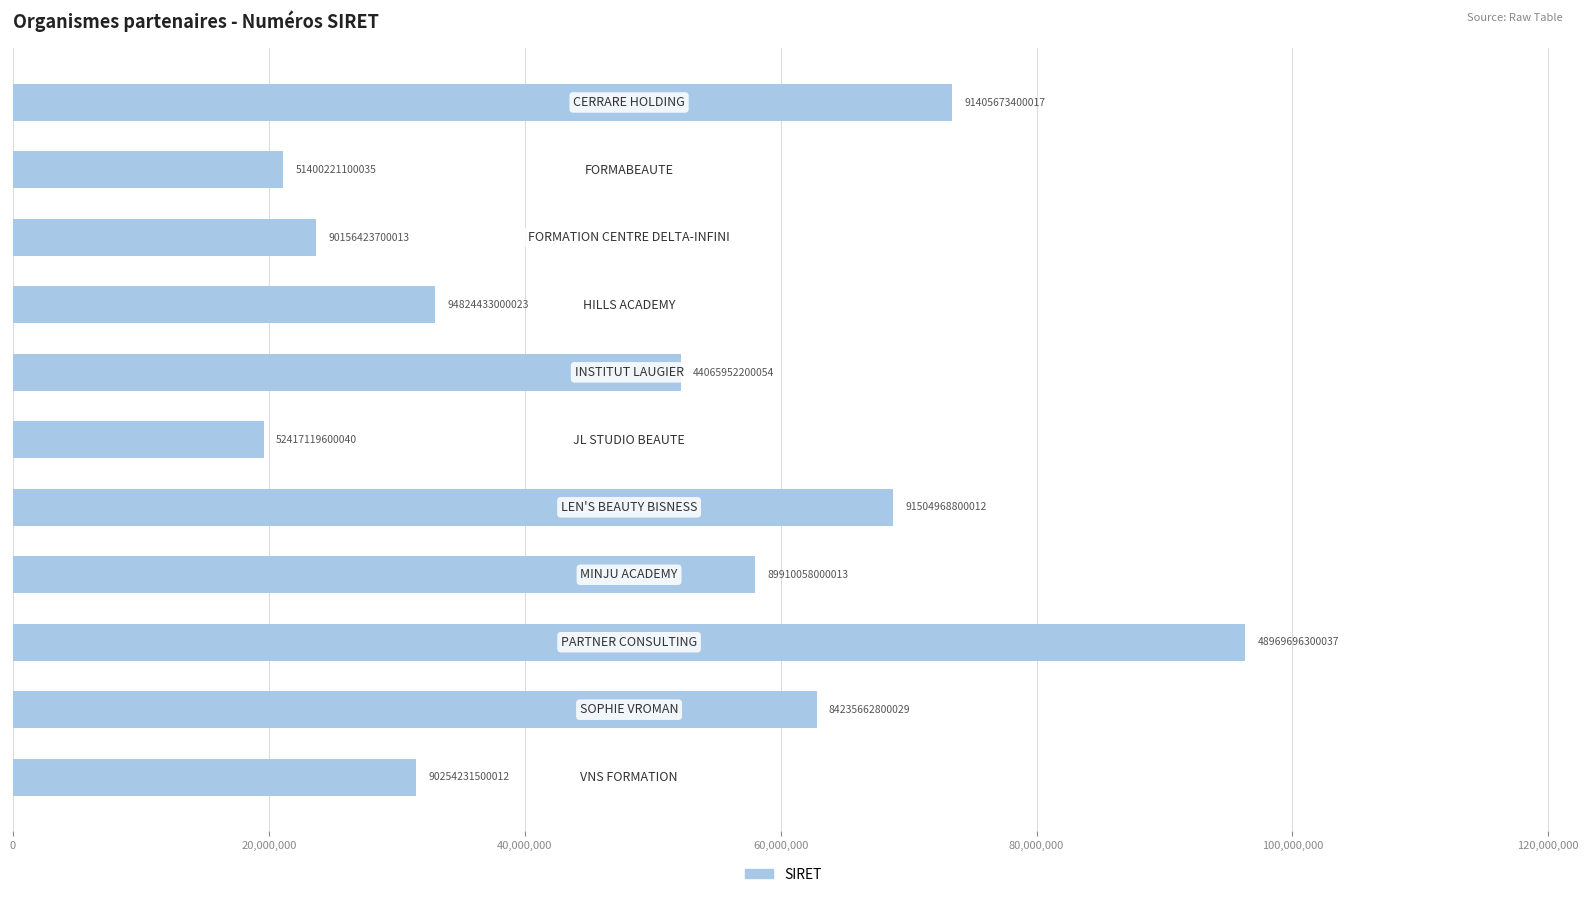

How many bars are there in total?

11